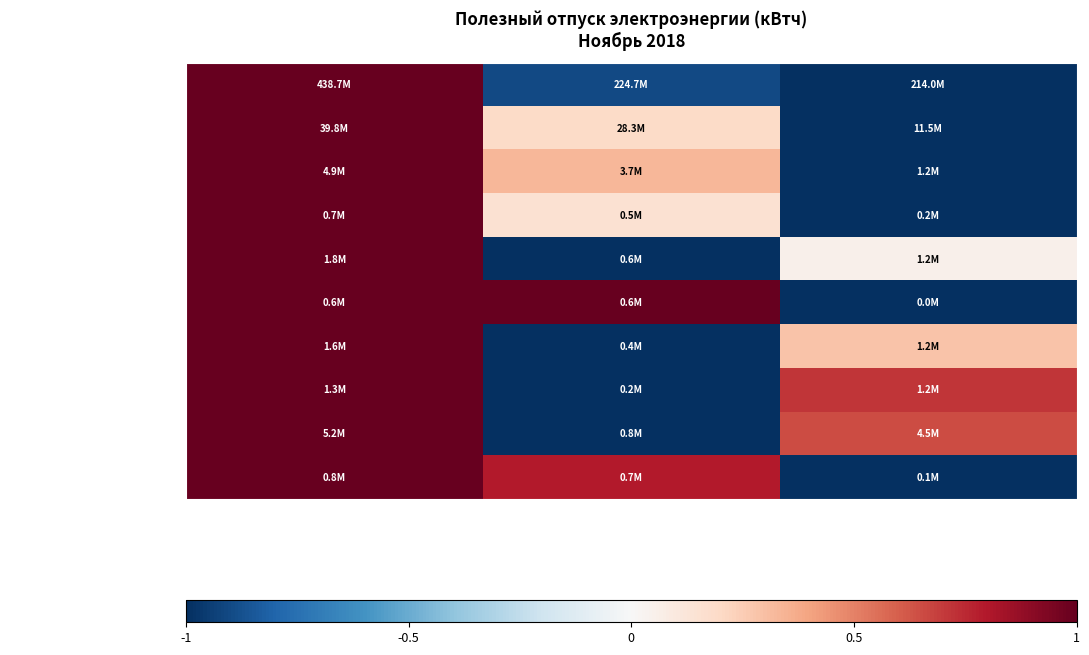

Reading left to right, list all the values displayed in this chart.

НЭСК-электросети: Всего=1.0	Прочие=-0.9	Население=-1.0
Кубаньэнерго: Всего=1.0	Прочие=0.2	Население=-1.0
Оборонэнерго Юж.: Всего=1.0	Прочие=0.3	Население=-1.0
РЖД: Всего=1.0	Прочие=0.2	Население=-1.0
ВТ-Ресурс: Всего=1.0	Прочие=-1.0	Население=0.1
НМТП: Всего=1.0	Прочие=1.0	Население=-1.0
Югэнергоресурс: Всего=1.0	Прочие=-1.0	Население=0.3
Нефтестройиндустрия: Всего=1.0	Прочие=-1.0	Население=0.7
Энергосистемы: Всего=1.0	Прочие=-1.0	Население=0.7
АКСОЙ: Всего=1.0	Прочие=0.8	Население=-1.0